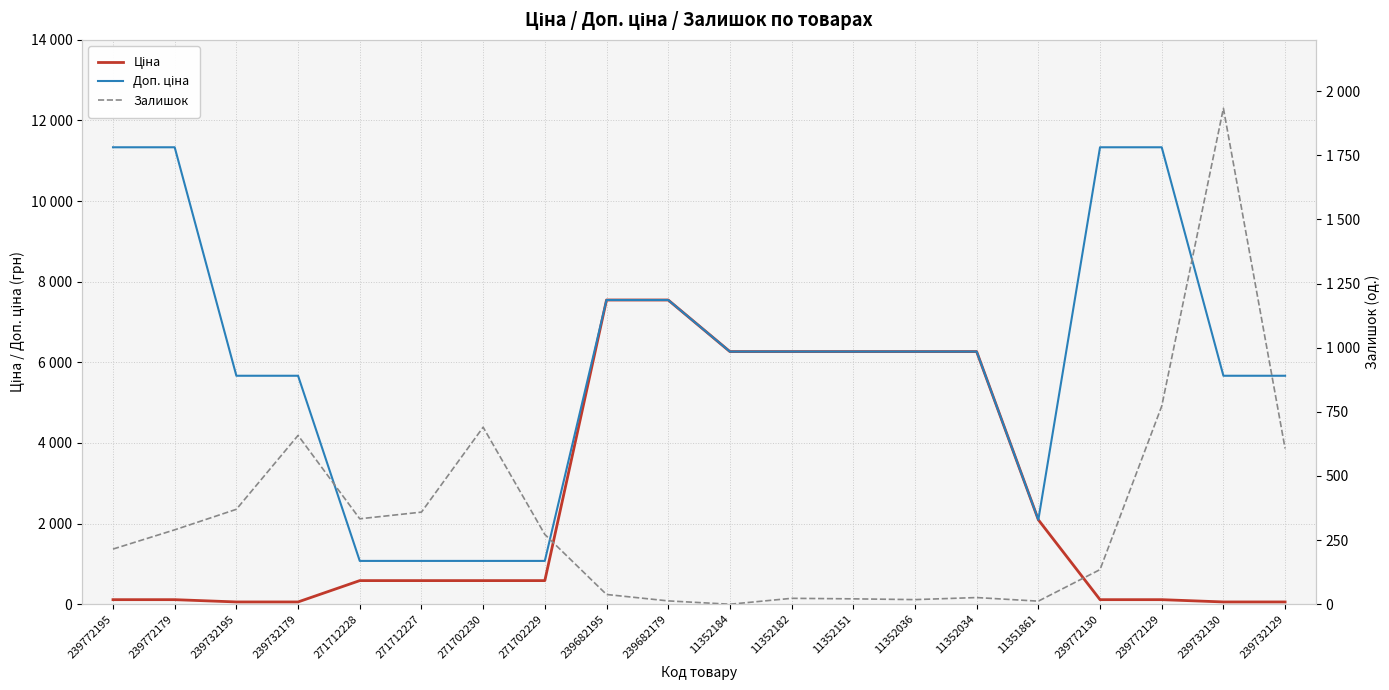

Rank the series by their average value, from highest to lowest.

Доп. ціна, Ціна, Залишок